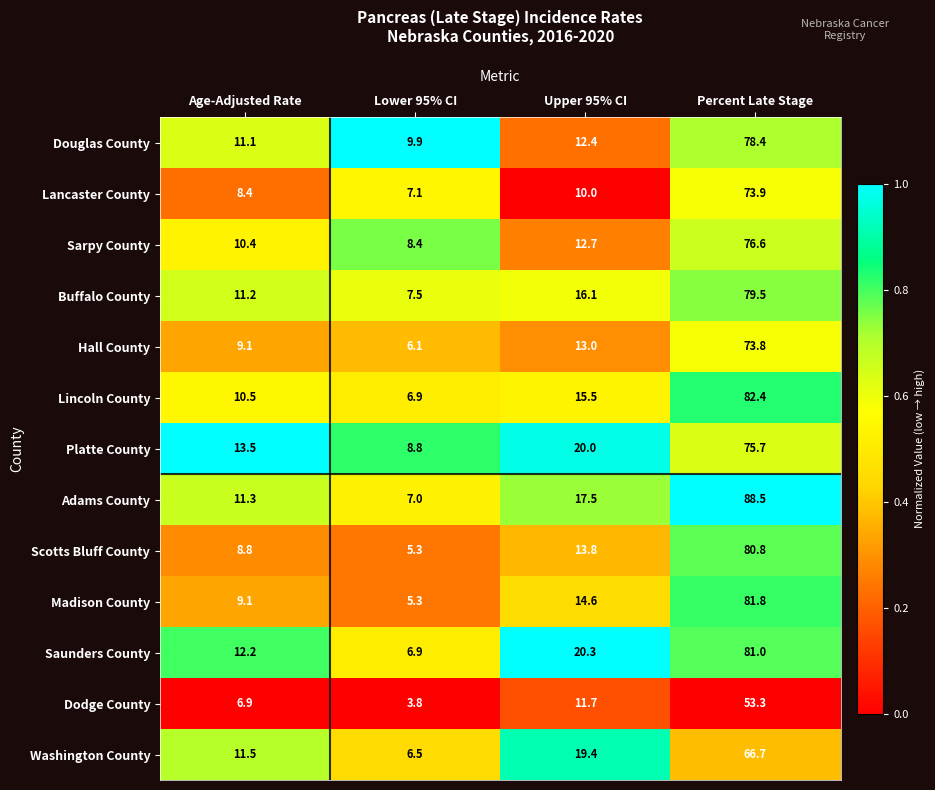

What is the difference between the highest and lowest values at Percent Late Stage?

35.2